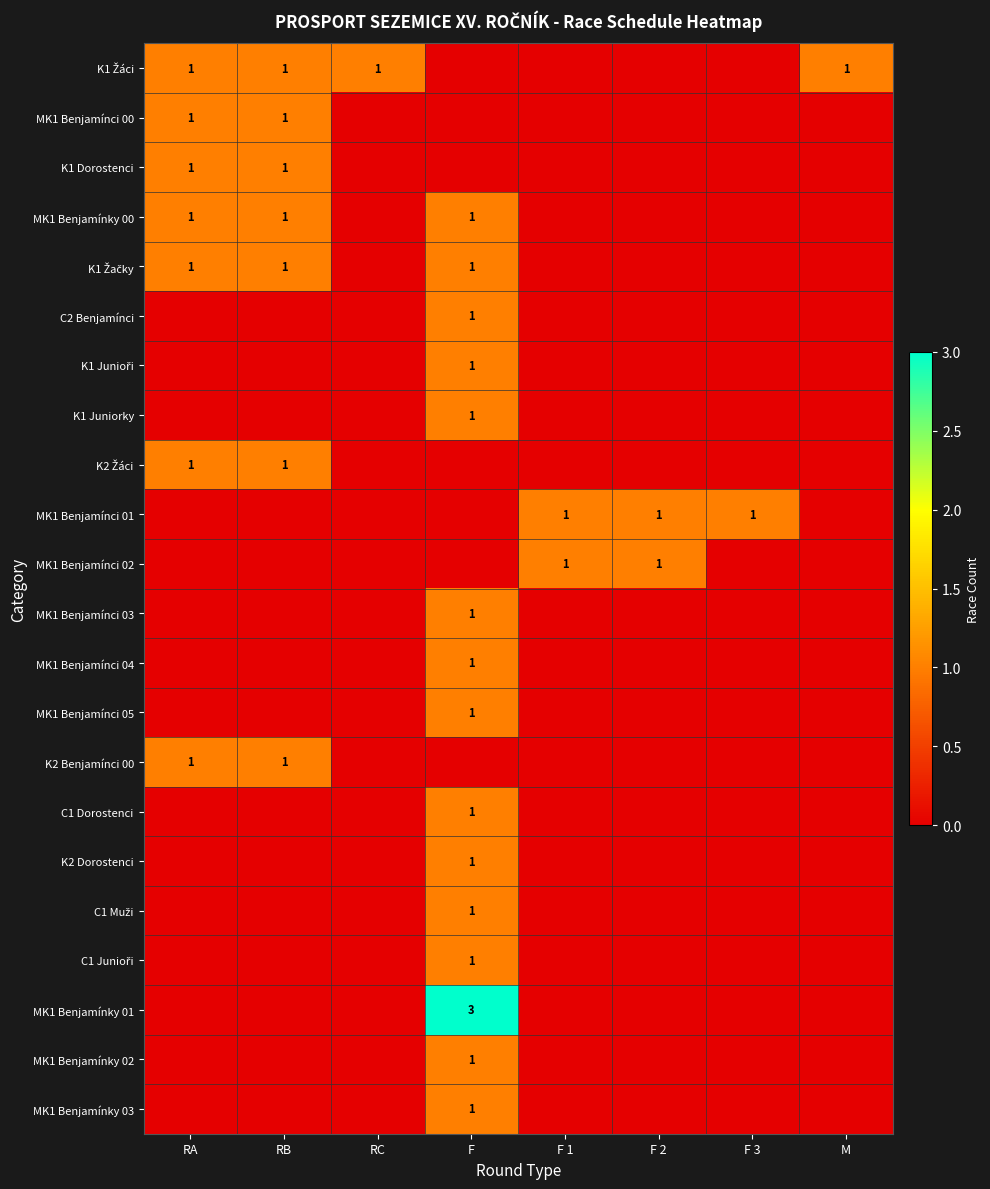

At which category is the sum across all series the highest?

F